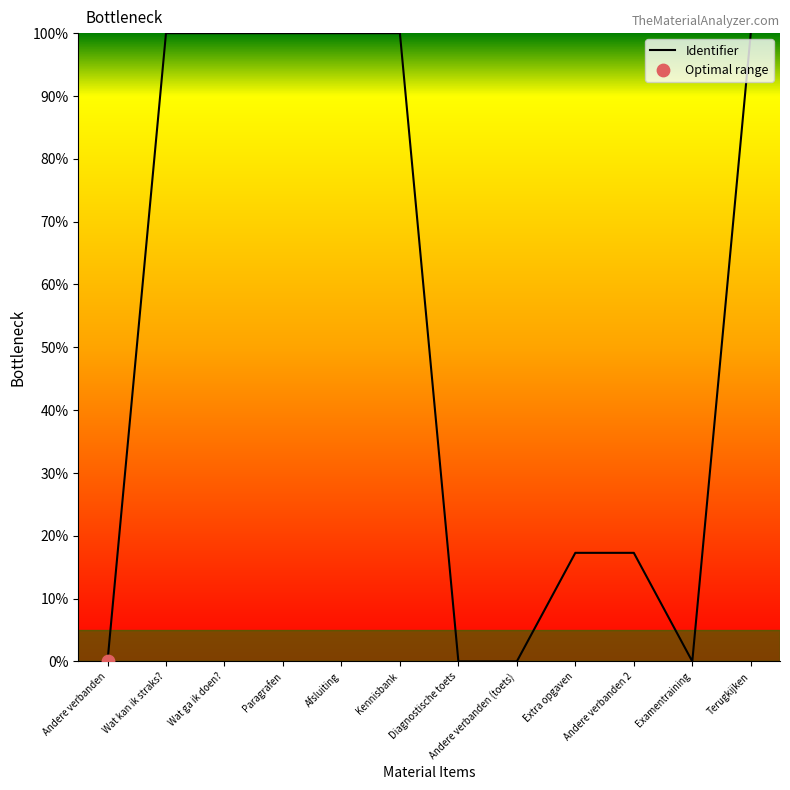

Between Extra opgaven and Andere verbanden, which is larger?

Extra opgaven